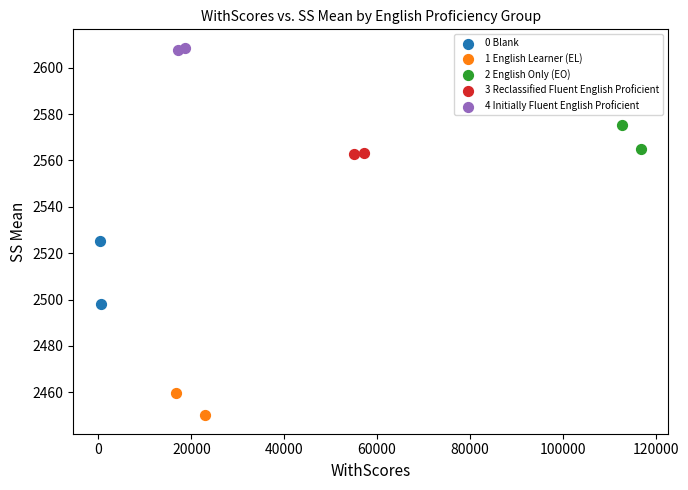

What are all the series names shown in the legend?

0 Blank, 1 English Learner (EL), 2 English Only (EO), 3 Reclassified Fluent English Proficient, 4 Initially Fluent English Proficient